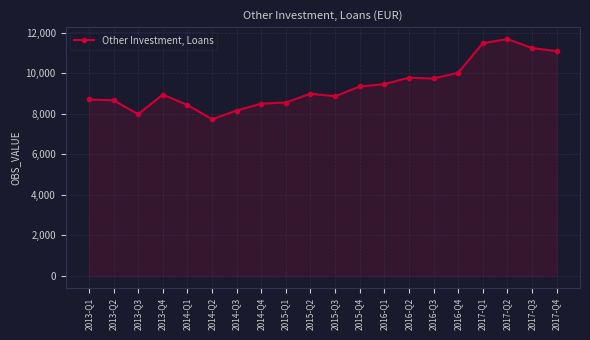

How many lines are shown in the chart?

1